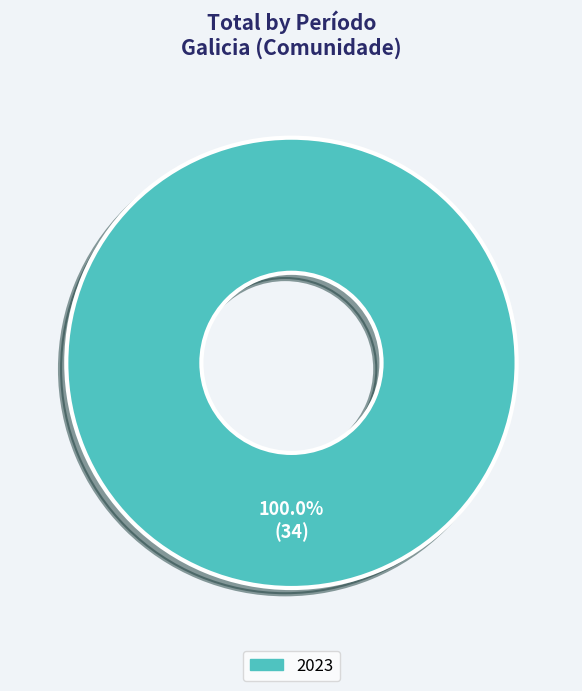

Does any single category account for the majority?

Yes